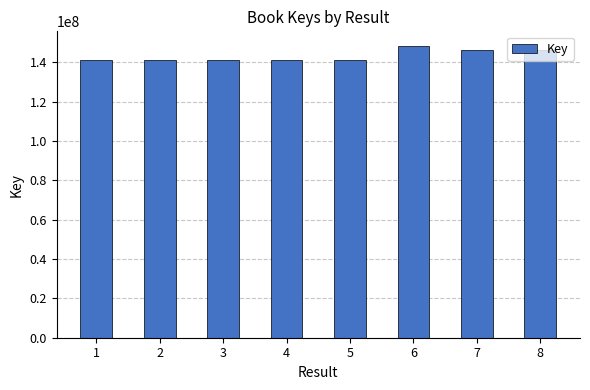

What is the value of the 2nd bar from the left?

141014603